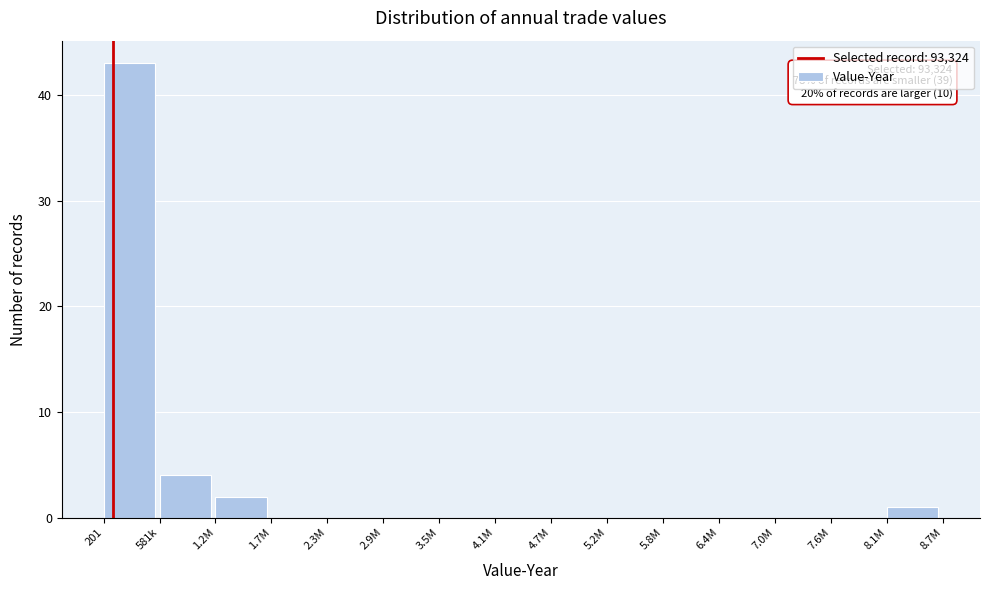

Reading right to left, extract all data points from this chart.

8.1M=1	7.6M=0	7.0M=0	6.4M=0	5.8M=0	5.2M=0	4.7M=0	4.1M=0	3.5M=0	2.9M=0	2.3M=0	1.7M=0	1.2M=2	581k=4	201=43